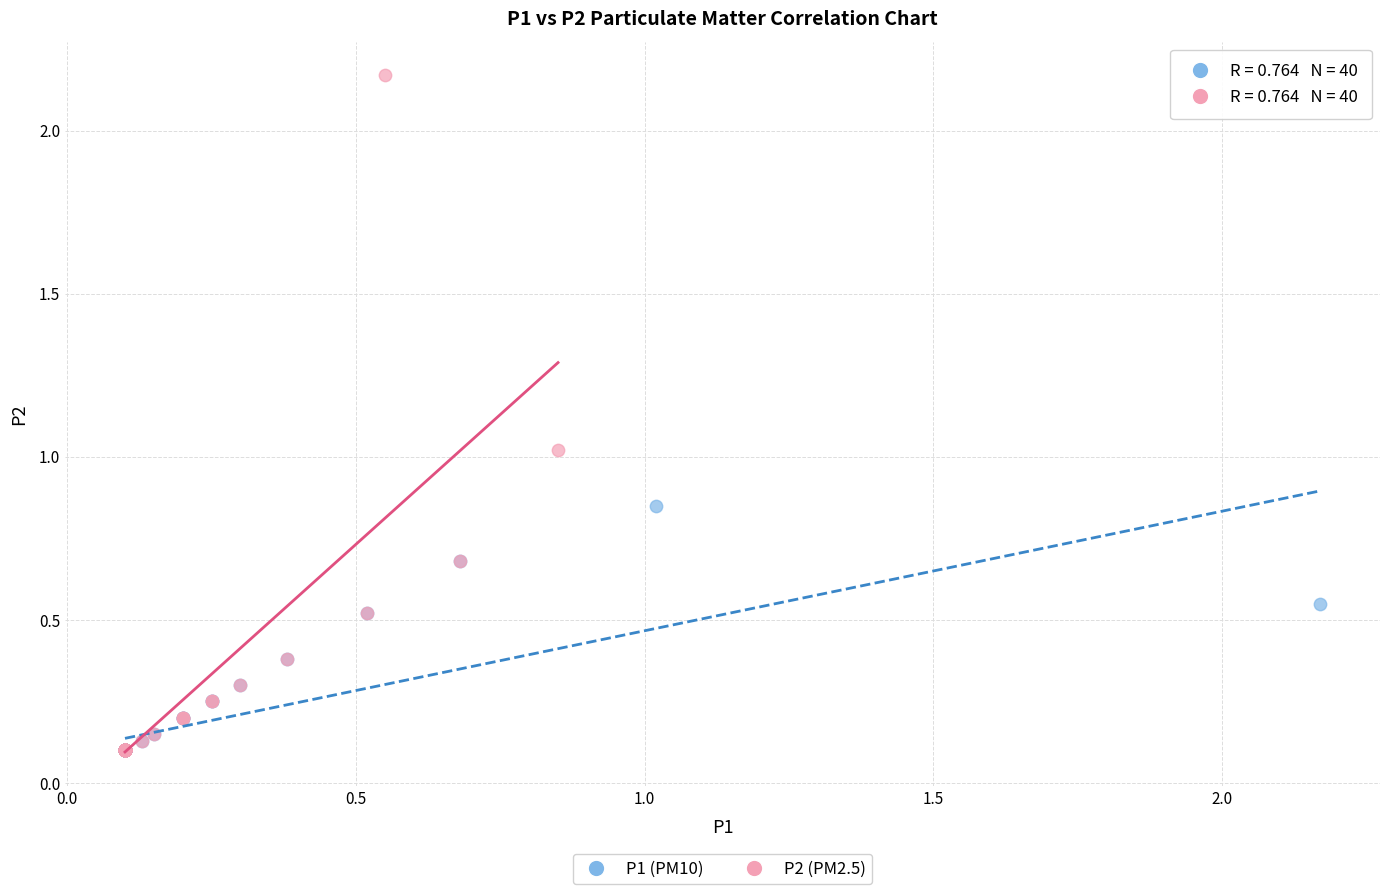

What are all the series names shown in the legend?

P1 (PM10), P2 (PM2.5)